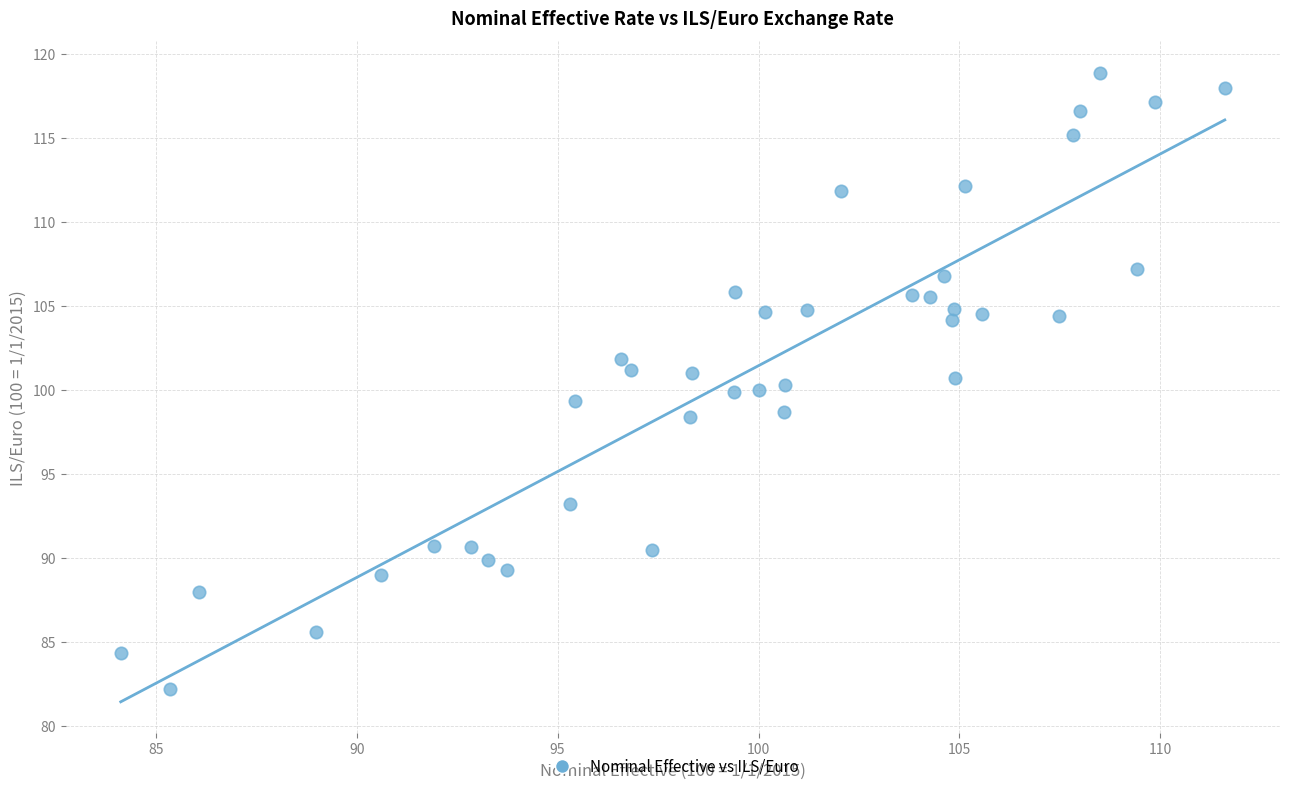

What is the range of Y values (max minus min)?

36.7